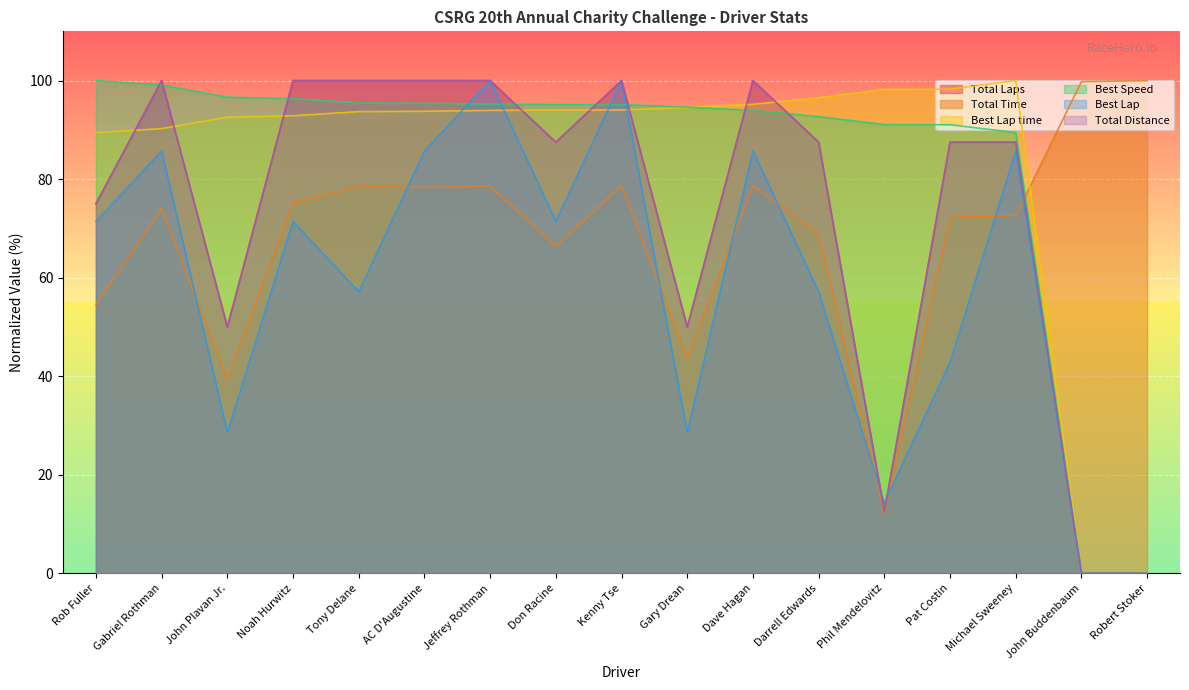

What position from the left is Phil Mendelovitz?

13